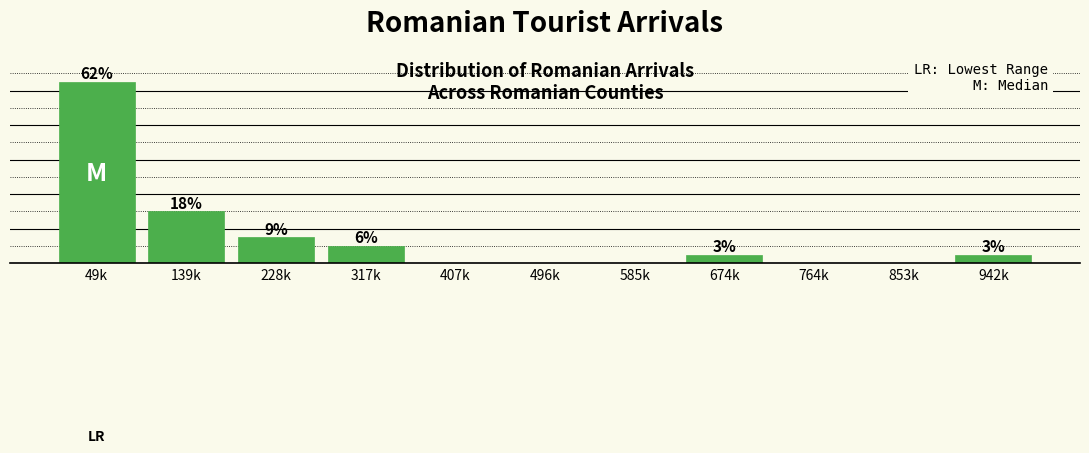

Which has a higher value, 139k or 317k?

139k